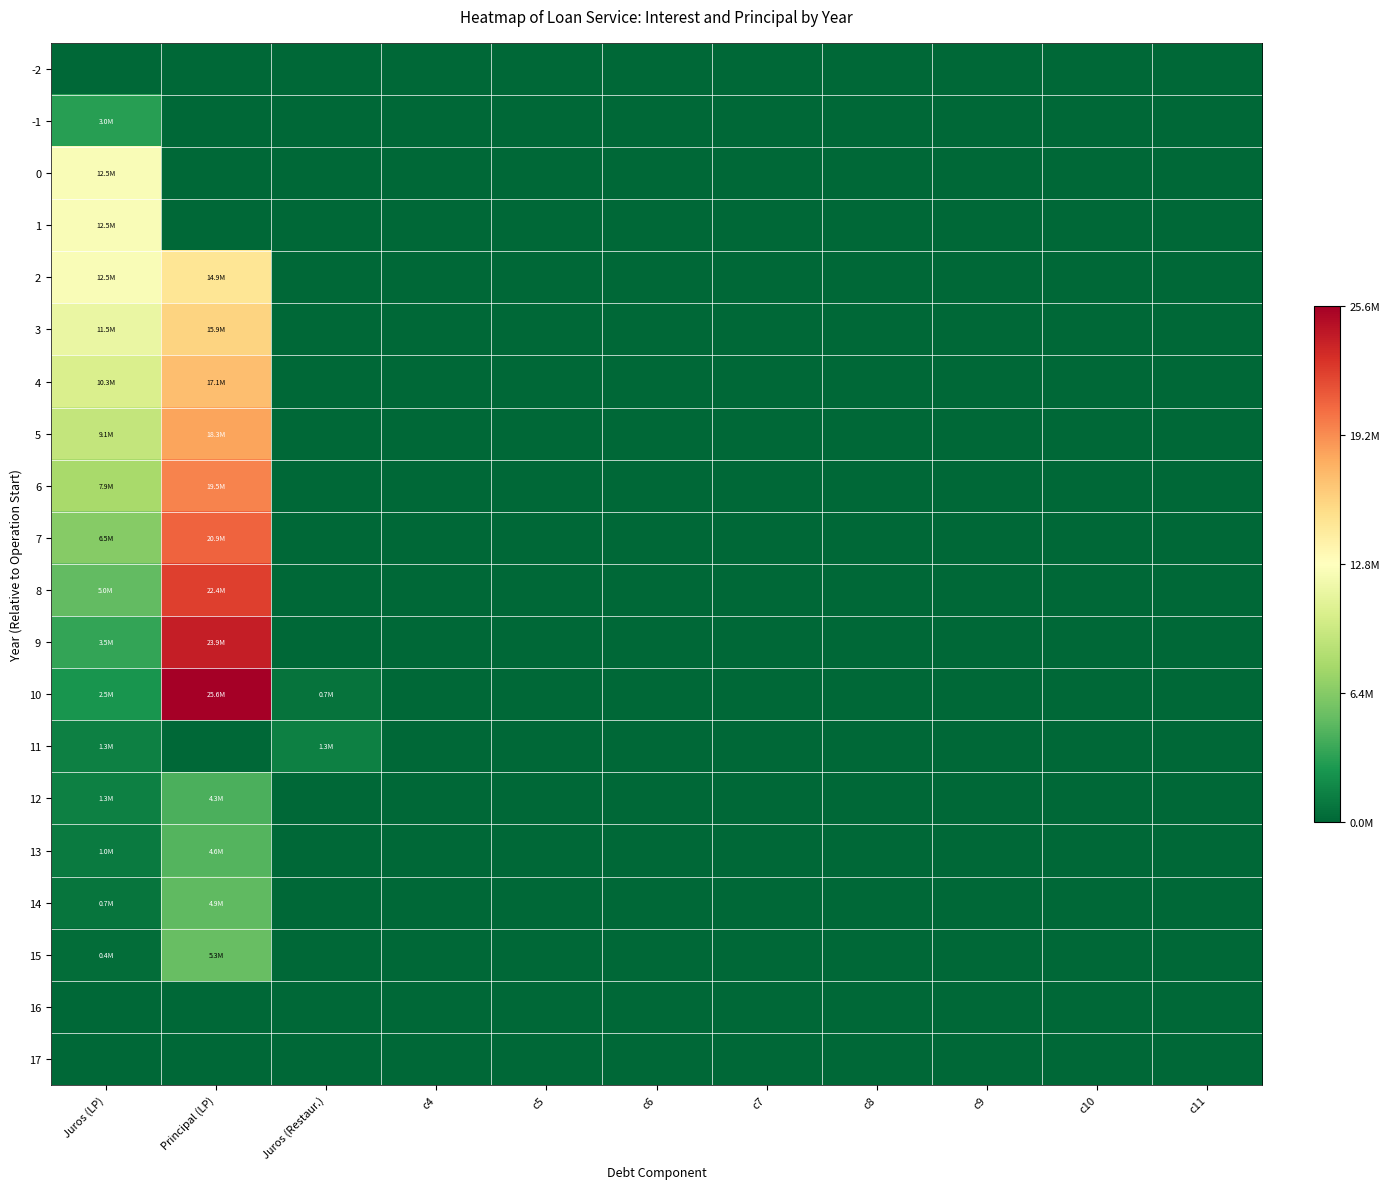

Reading left to right, list all the values displayed in this chart.

-2: Juros (LP)=0.0	Principal (LP)=0.0	Juros (Restaur.)=0.0	c4=0.0	c5=0.0	c6=0.0	c7=0.0	c8=0.0	c9=0.0	c10=0.0	c11=0.0
-1: Juros (LP)=3018400.0	Principal (LP)=0.0	Juros (Restaur.)=0.0	c4=0.0	c5=0.0	c6=0.0	c7=0.0	c8=0.0	c9=0.0	c10=0.0	c11=0.0
0: Juros (LP)=12497979.2	Principal (LP)=0.0	Juros (Restaur.)=0.0	c4=0.0	c5=0.0	c6=0.0	c7=0.0	c8=0.0	c9=0.0	c10=0.0	c11=0.0
1: Juros (LP)=12497979.2	Principal (LP)=0.0	Juros (Restaur.)=0.0	c4=0.0	c5=0.0	c6=0.0	c7=0.0	c8=0.0	c9=0.0	c10=0.0	c11=0.0
2: Juros (LP)=12497979.2	Principal (LP)=14905888.1	Juros (Restaur.)=0.0	c4=0.0	c5=0.0	c6=0.0	c7=0.0	c8=0.0	c9=0.0	c10=0.0	c11=0.0
3: Juros (LP)=11454567.0	Principal (LP)=15949300.3	Juros (Restaur.)=0.0	c4=0.0	c5=0.0	c6=0.0	c7=0.0	c8=0.0	c9=0.0	c10=0.0	c11=0.0
4: Juros (LP)=10338116.0	Principal (LP)=17065751.3	Juros (Restaur.)=0.0	c4=0.0	c5=0.0	c6=0.0	c7=0.0	c8=0.0	c9=0.0	c10=0.0	c11=0.0
5: Juros (LP)=9143513.4	Principal (LP)=18260353.9	Juros (Restaur.)=0.0	c4=0.0	c5=0.0	c6=0.0	c7=0.0	c8=0.0	c9=0.0	c10=0.0	c11=0.0
6: Juros (LP)=7865288.7	Principal (LP)=19538578.7	Juros (Restaur.)=0.0	c4=0.0	c5=0.0	c6=0.0	c7=0.0	c8=0.0	c9=0.0	c10=0.0	c11=0.0
7: Juros (LP)=6497588.1	Principal (LP)=20906279.2	Juros (Restaur.)=0.0	c4=0.0	c5=0.0	c6=0.0	c7=0.0	c8=0.0	c9=0.0	c10=0.0	c11=0.0
8: Juros (LP)=5034148.6	Principal (LP)=22369718.7	Juros (Restaur.)=0.0	c4=0.0	c5=0.0	c6=0.0	c7=0.0	c8=0.0	c9=0.0	c10=0.0	c11=0.0
9: Juros (LP)=3468268.3	Principal (LP)=23935599.0	Juros (Restaur.)=0.0	c4=0.0	c5=0.0	c6=0.0	c7=0.0	c8=0.0	c9=0.0	c10=0.0	c11=0.0
10: Juros (LP)=2460419.9	Principal (LP)=25611090.9	Juros (Restaur.)=667643.5	c4=0.0	c5=0.0	c6=0.0	c7=0.0	c8=0.0	c9=0.0	c10=0.0	c11=0.0
11: Juros (LP)=1335287.0	Principal (LP)=0.0	Juros (Restaur.)=1335287.0	c4=0.0	c5=0.0	c6=0.0	c7=0.0	c8=0.0	c9=0.0	c10=0.0	c11=0.0
12: Juros (LP)=1335287.0	Principal (LP)=4296345.5	Juros (Restaur.)=0.0	c4=0.0	c5=0.0	c6=0.0	c7=0.0	c8=0.0	c9=0.0	c10=0.0	c11=0.0
13: Juros (LP)=1034542.8	Principal (LP)=4597089.7	Juros (Restaur.)=0.0	c4=0.0	c5=0.0	c6=0.0	c7=0.0	c8=0.0	c9=0.0	c10=0.0	c11=0.0
14: Juros (LP)=712746.6	Principal (LP)=4918885.9	Juros (Restaur.)=0.0	c4=0.0	c5=0.0	c6=0.0	c7=0.0	c8=0.0	c9=0.0	c10=0.0	c11=0.0
15: Juros (LP)=368424.6	Principal (LP)=5263207.9	Juros (Restaur.)=0.0	c4=0.0	c5=0.0	c6=0.0	c7=0.0	c8=0.0	c9=0.0	c10=0.0	c11=0.0
16: Juros (LP)=0.0	Principal (LP)=0.0	Juros (Restaur.)=0.0	c4=0.0	c5=0.0	c6=0.0	c7=0.0	c8=0.0	c9=0.0	c10=0.0	c11=0.0
17: Juros (LP)=0.0	Principal (LP)=0.0	Juros (Restaur.)=0.0	c4=0.0	c5=0.0	c6=0.0	c7=0.0	c8=0.0	c9=0.0	c10=0.0	c11=0.0